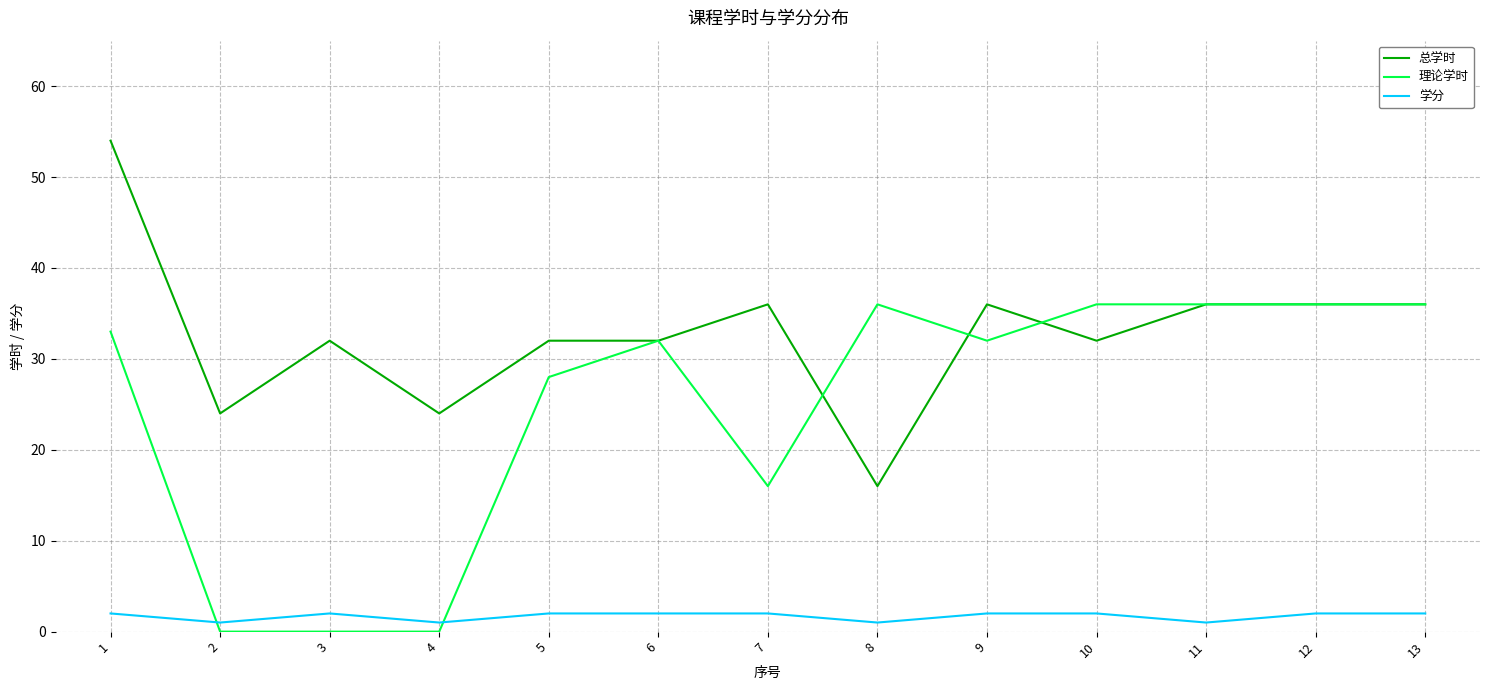

Which series has the largest total across all categories?

总学时